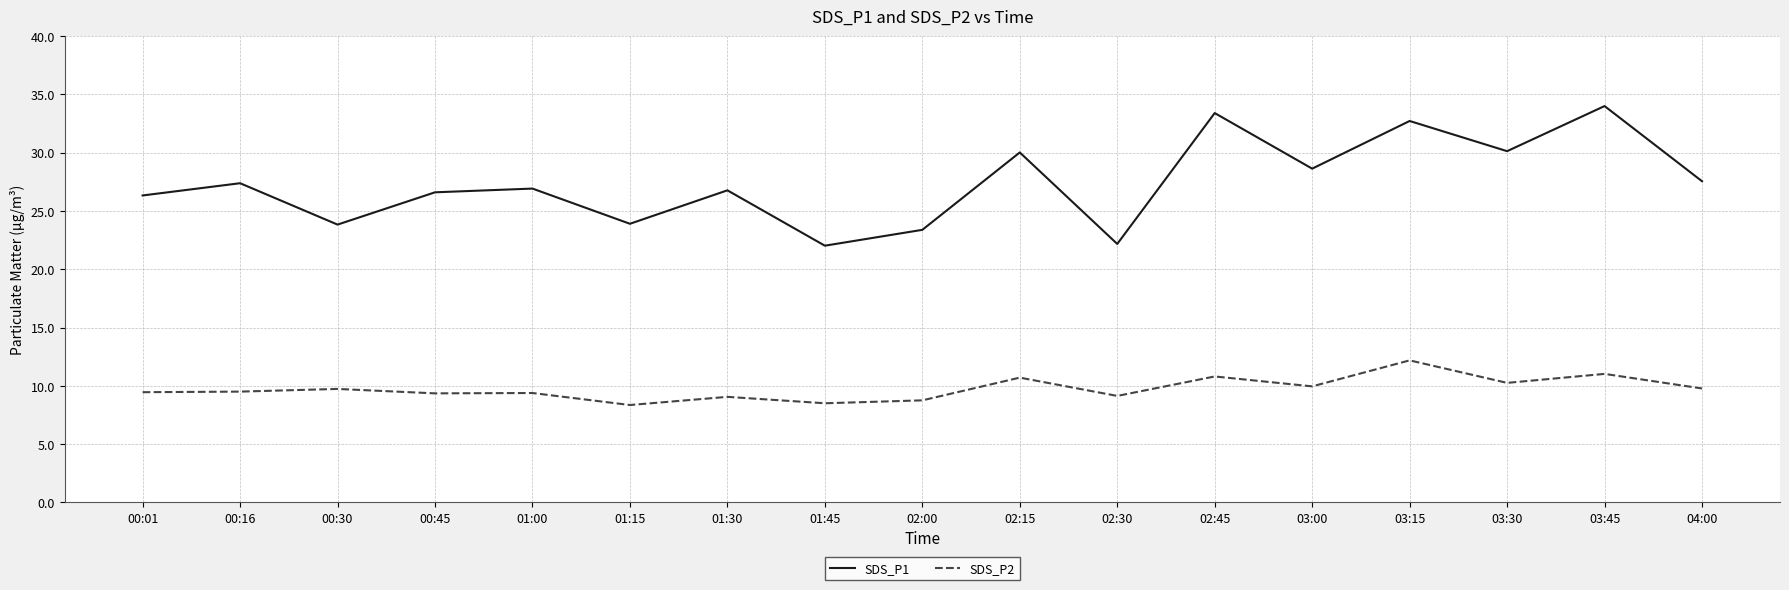

Where does the SDS_P2 series first go above 9?

00:01